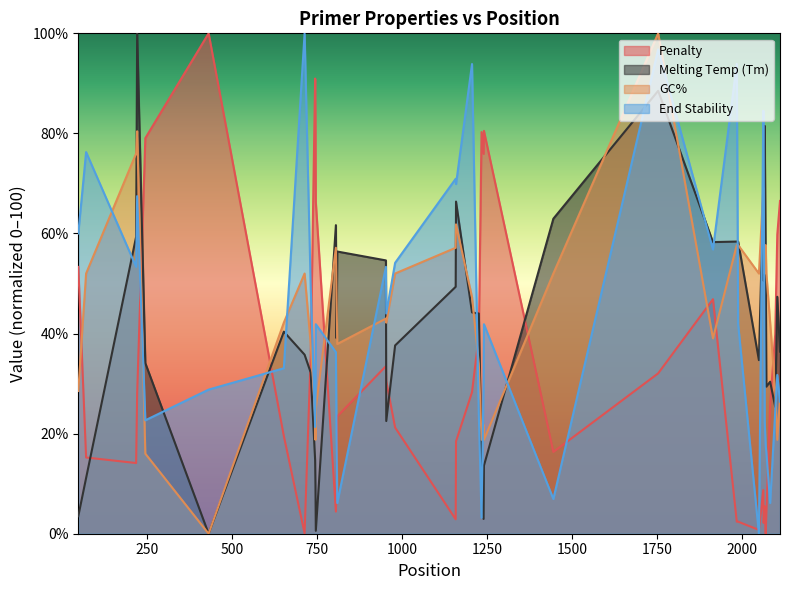

True or false: Penalty and Melting Temp (Tm) intersect in this chart.

True